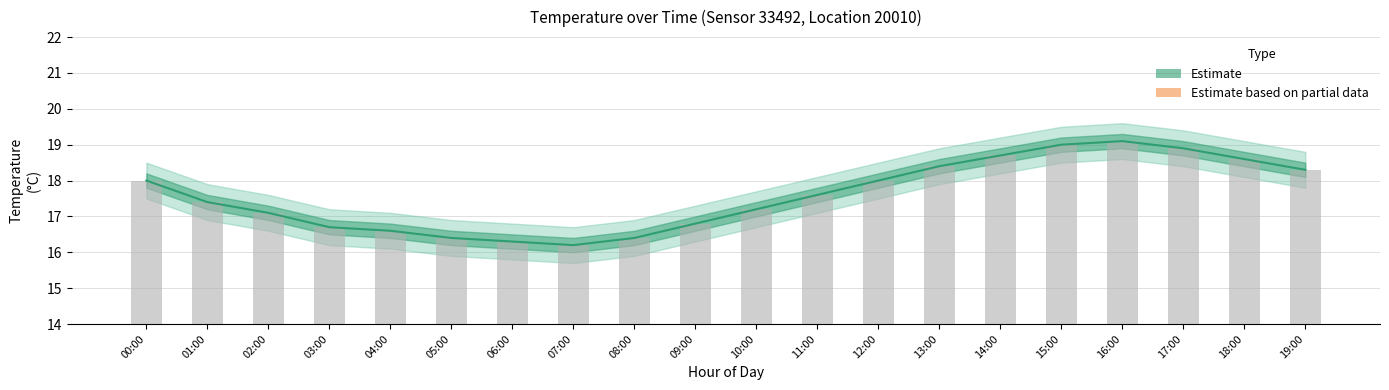

What is the change in value from 08:00 to 09:00?

+0.4